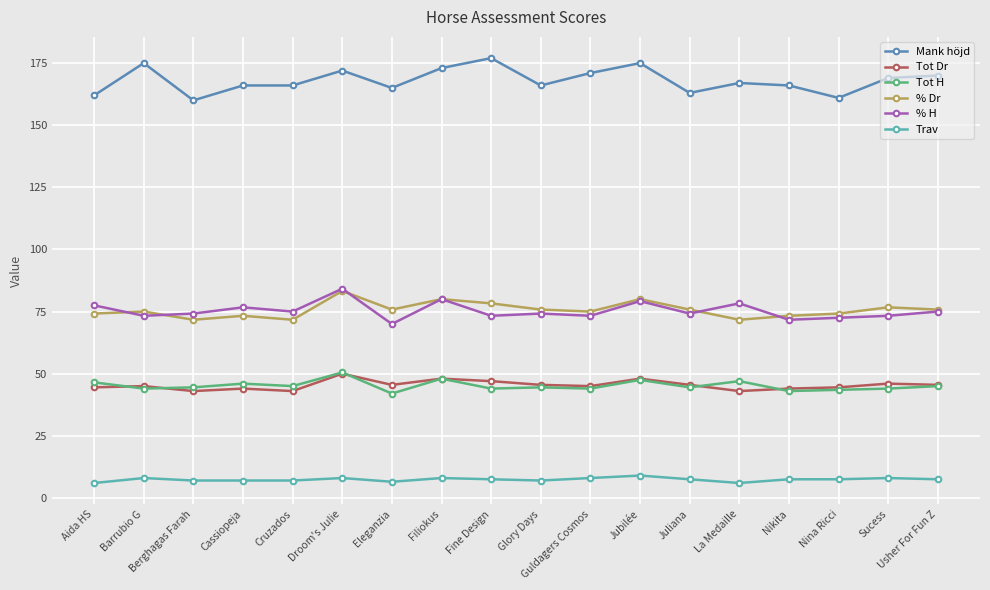

What is the spread (max minus min) of values at Jubilée?

166.0